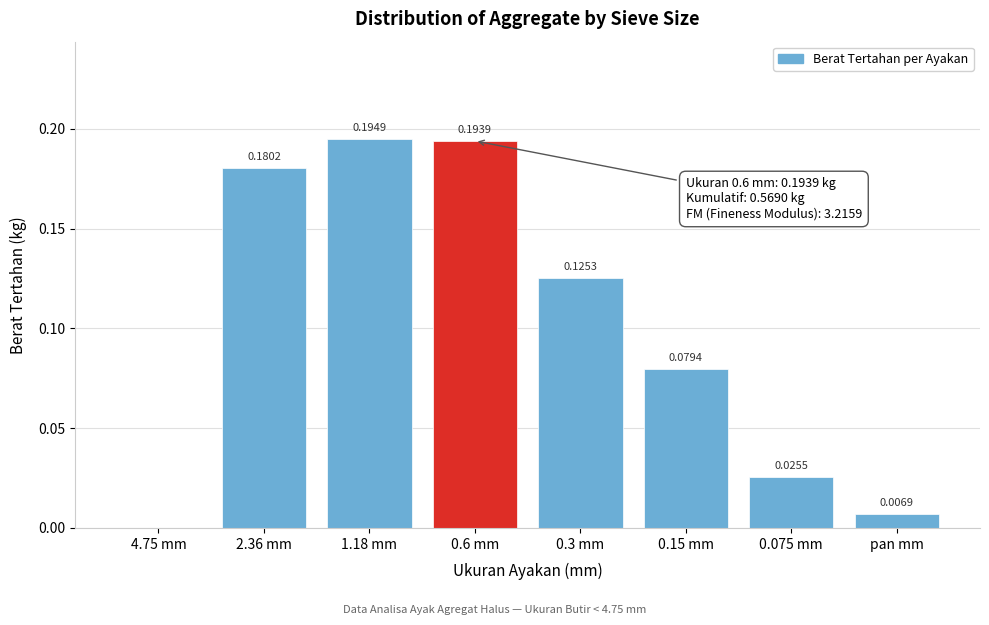

Which has a higher value, 0.15 mm or 0.6 mm?

0.6 mm